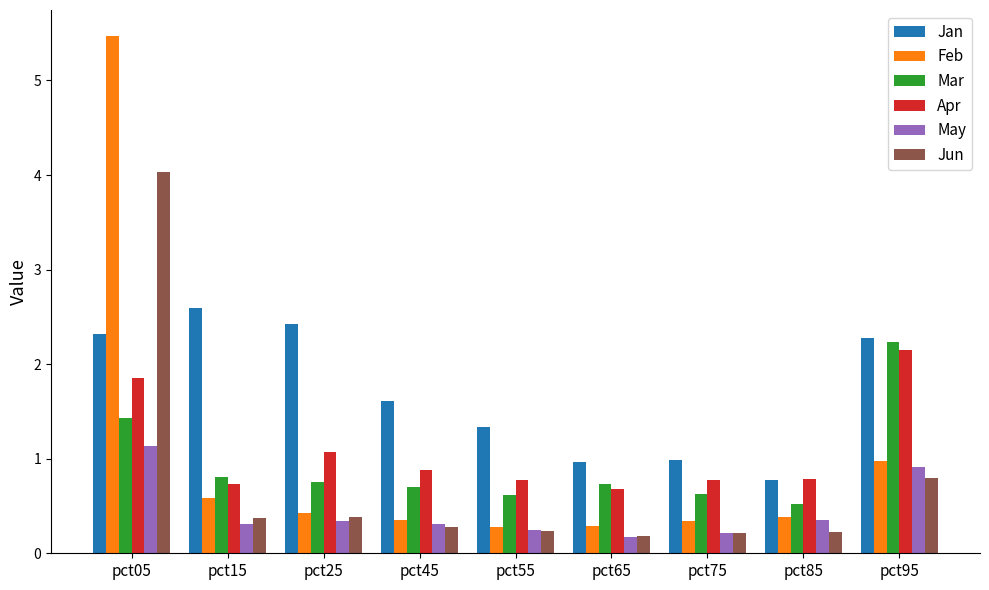

True or false: Mar has a value of 0.8 at pct05.

False